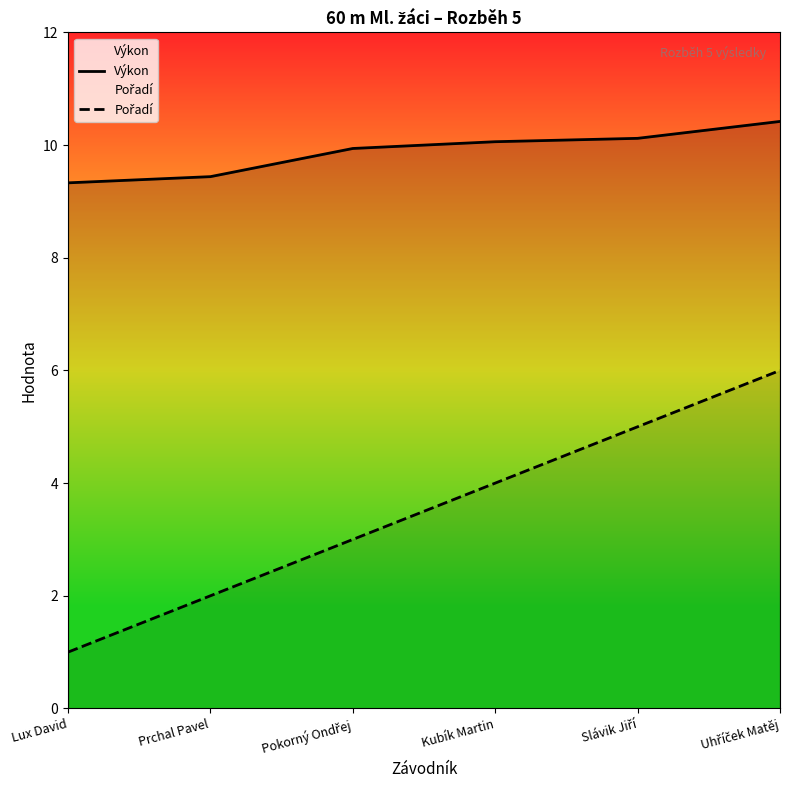

True or false: Výkon has more than 0 interior local peaks.

False